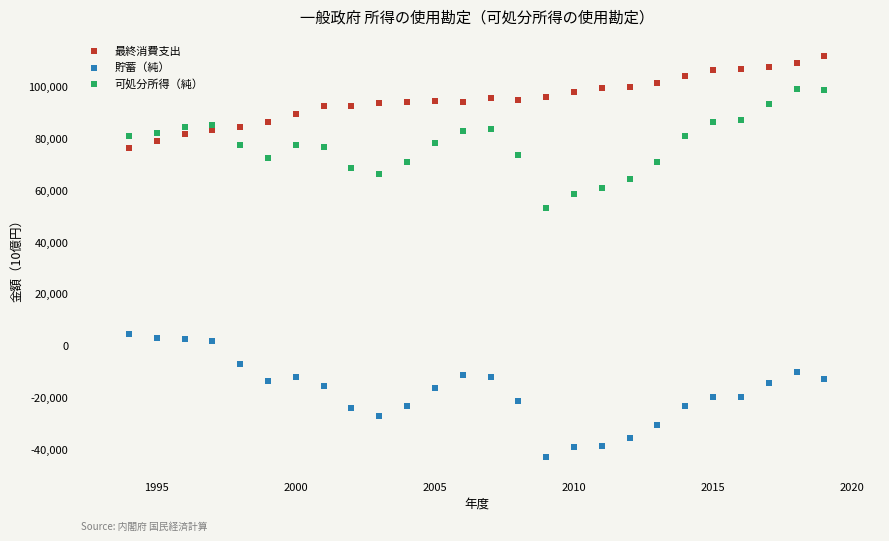

What is the X range (max minus min) for the scatter plot?

25.0